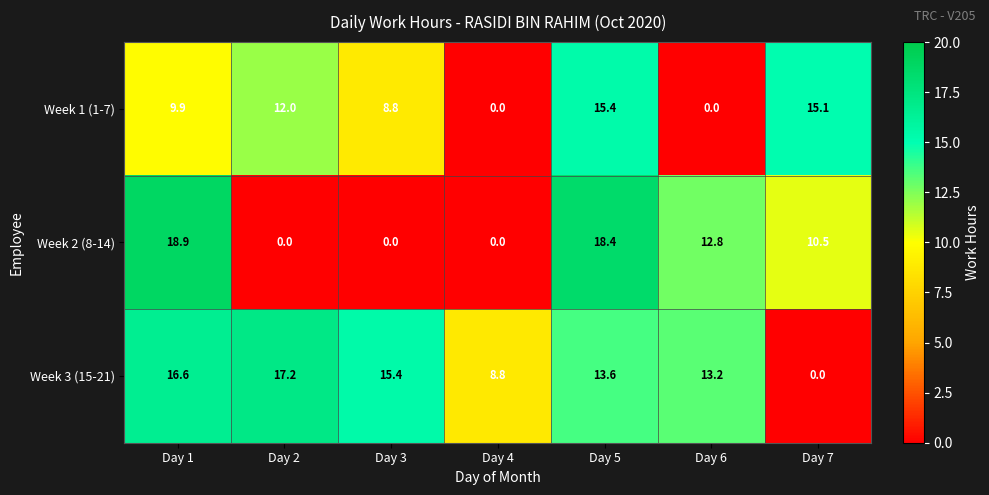

Is it true that Week 3 (15-21) equals 17.2 at Day 2?

True